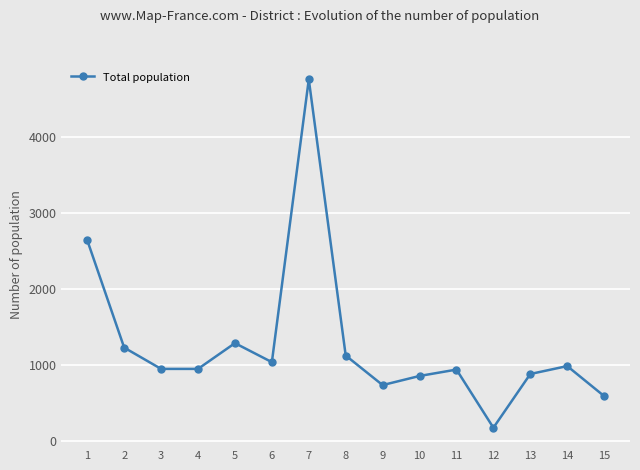

What is the smallest value displayed?

173